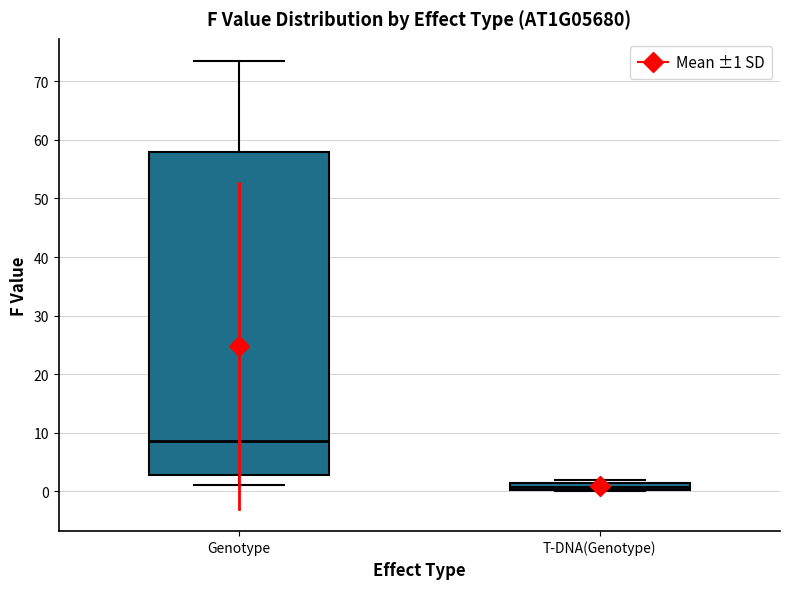

Where is the lower edge of the box for Genotype on the y-axis? The values are not printed on the chart, so give them approximately, as read against the axis.

3